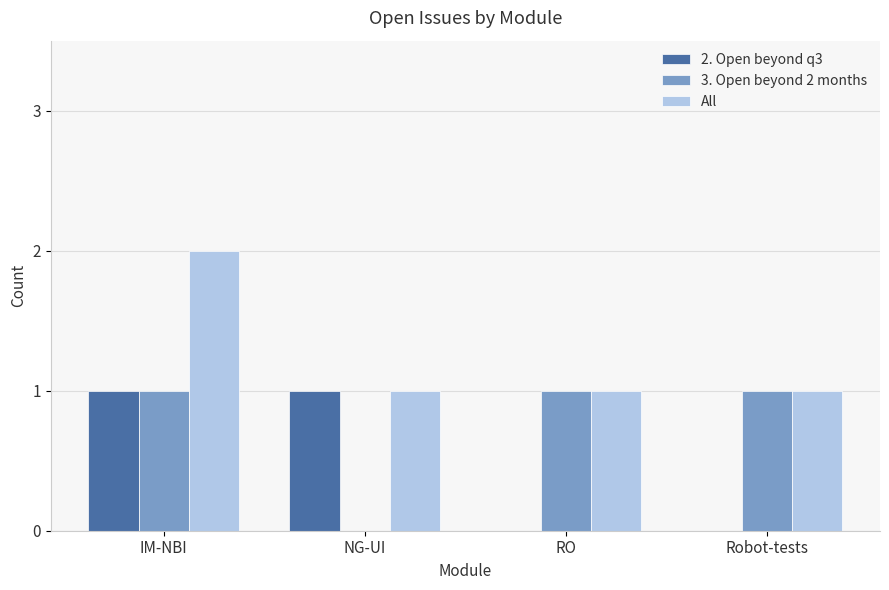

True or false: All has a value of 2 at RO.

False